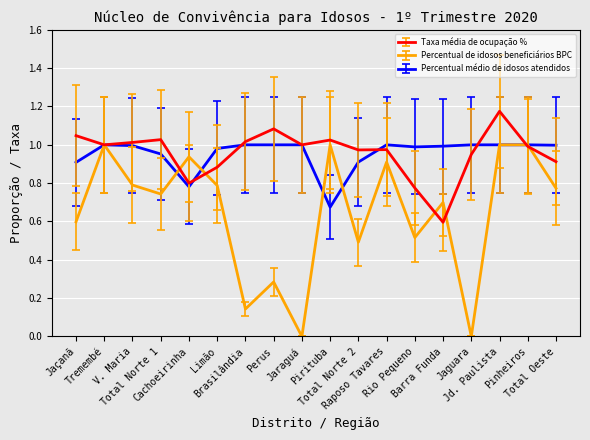

At Jaçanã, list the series in order from largest to smallest.

Taxa média de ocupação %, Percentual médio de idosos atendidos, Percentual de idosos beneficiários BPC